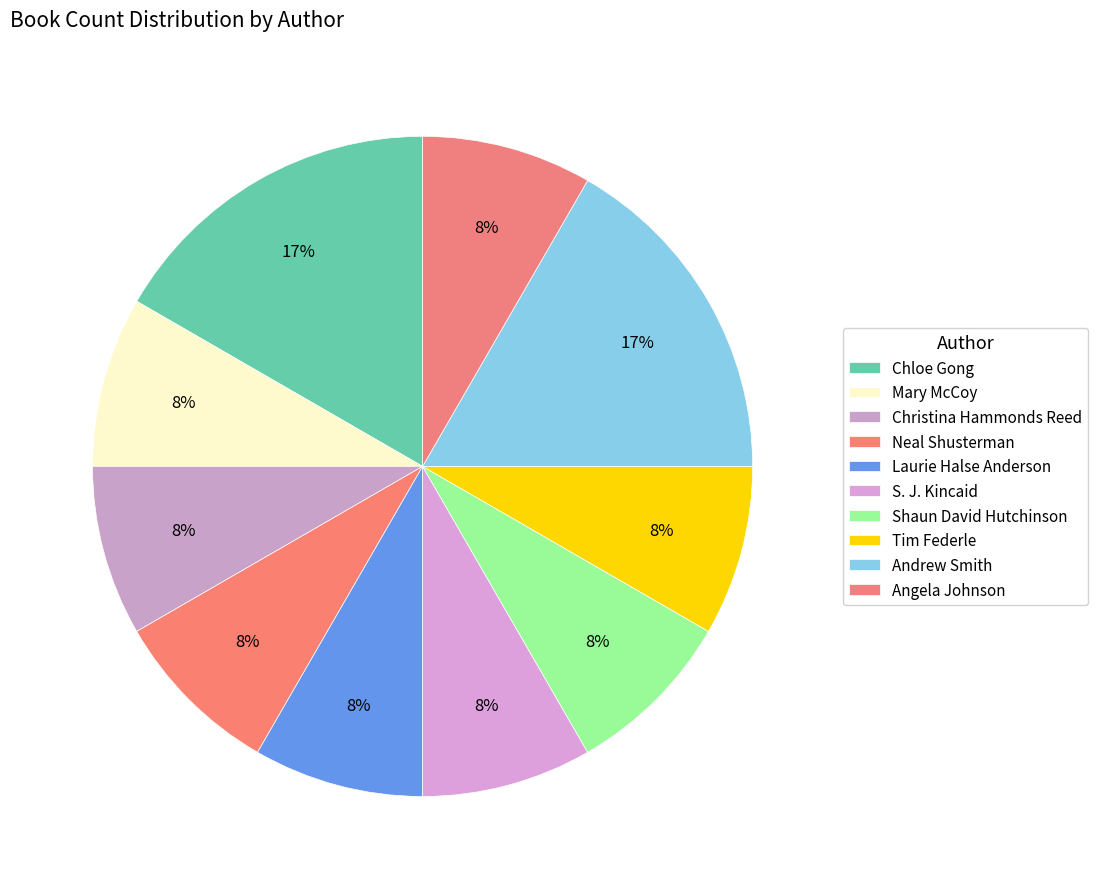

Count the number of slices in the pie.

10